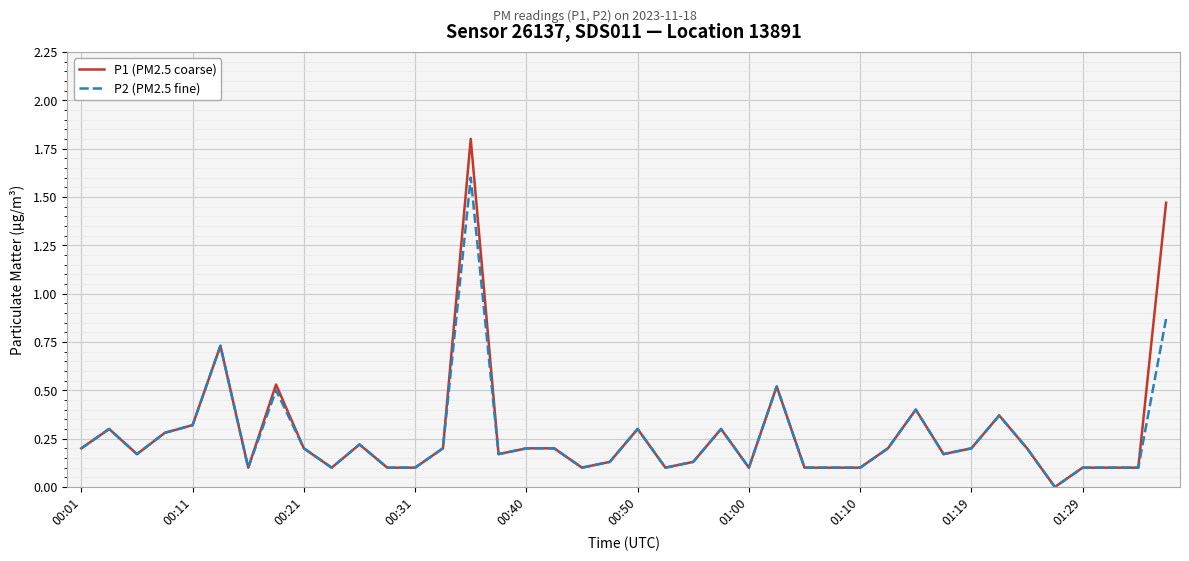

What is the highest value of the P2 (PM2.5 fine) series?

1.6